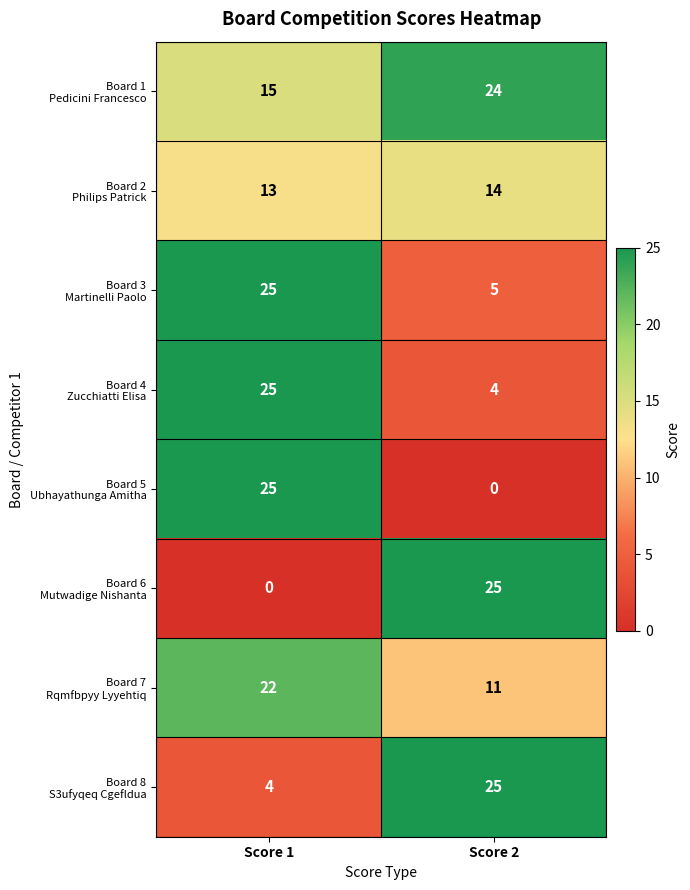

At which category is the sum across all series the highest?

Score 1